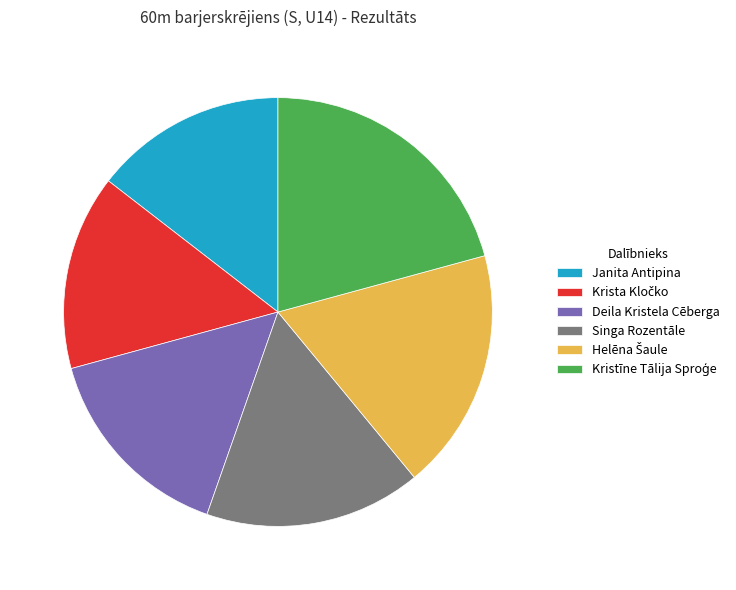

Is there any slice that represents more than half of the pie?

No